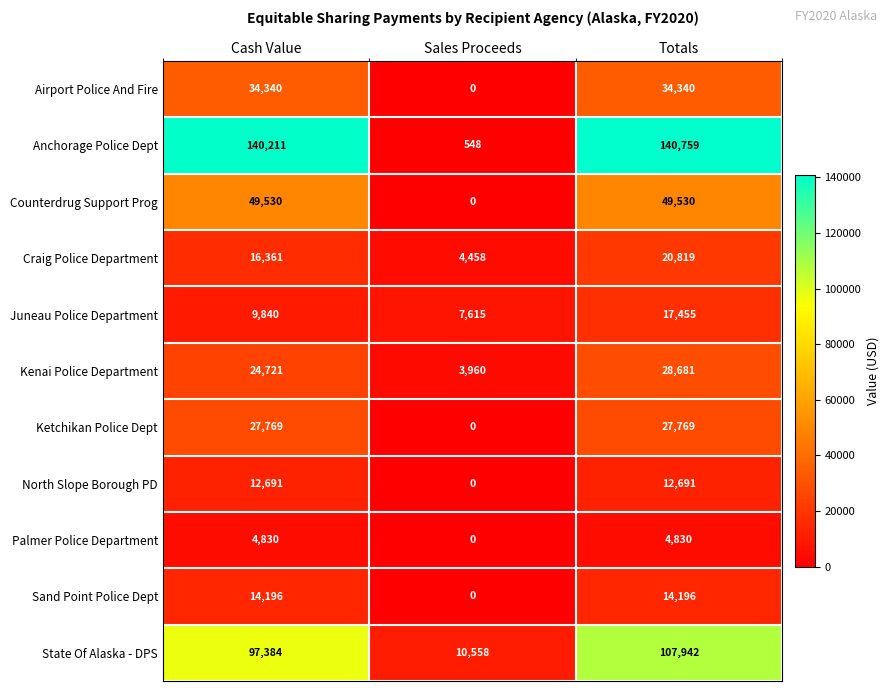

Which series has the widest spread of values?

Anchorage Police Dept